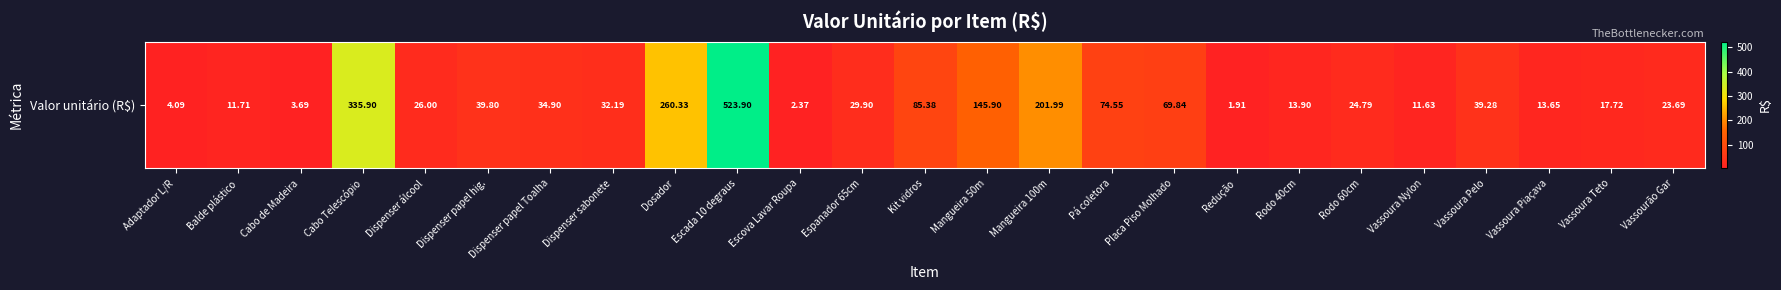

What is the difference between the values at Vassoura Teto and Vassourão Gar?

6.0